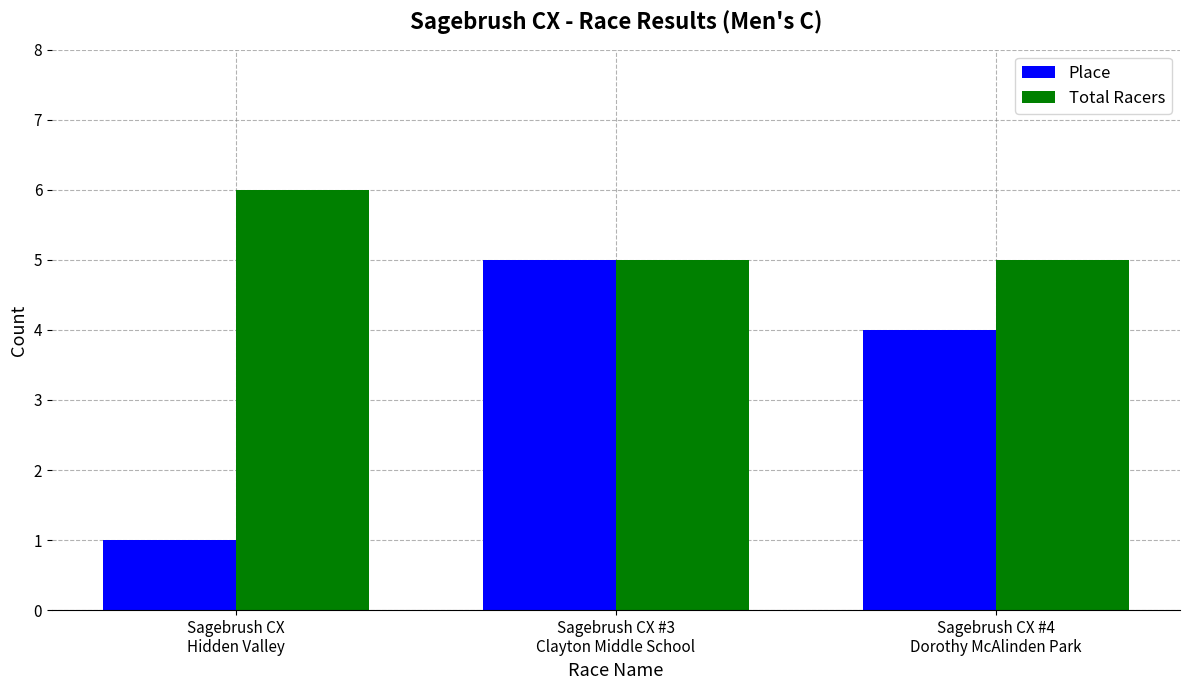

Which series has the largest total across all categories?

Total Racers